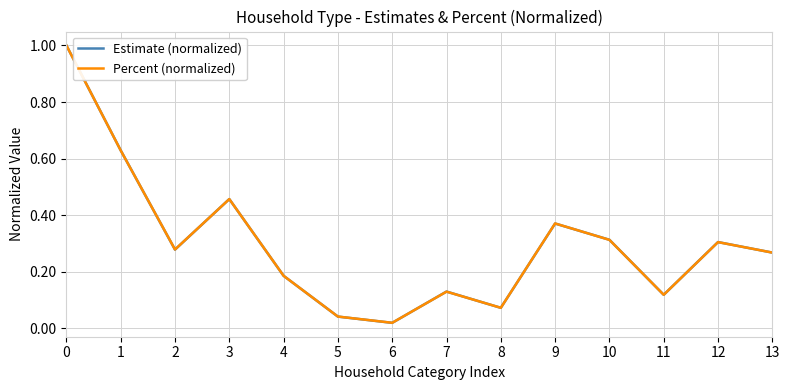

Which series has the largest range (max minus min)?

Estimate (normalized)